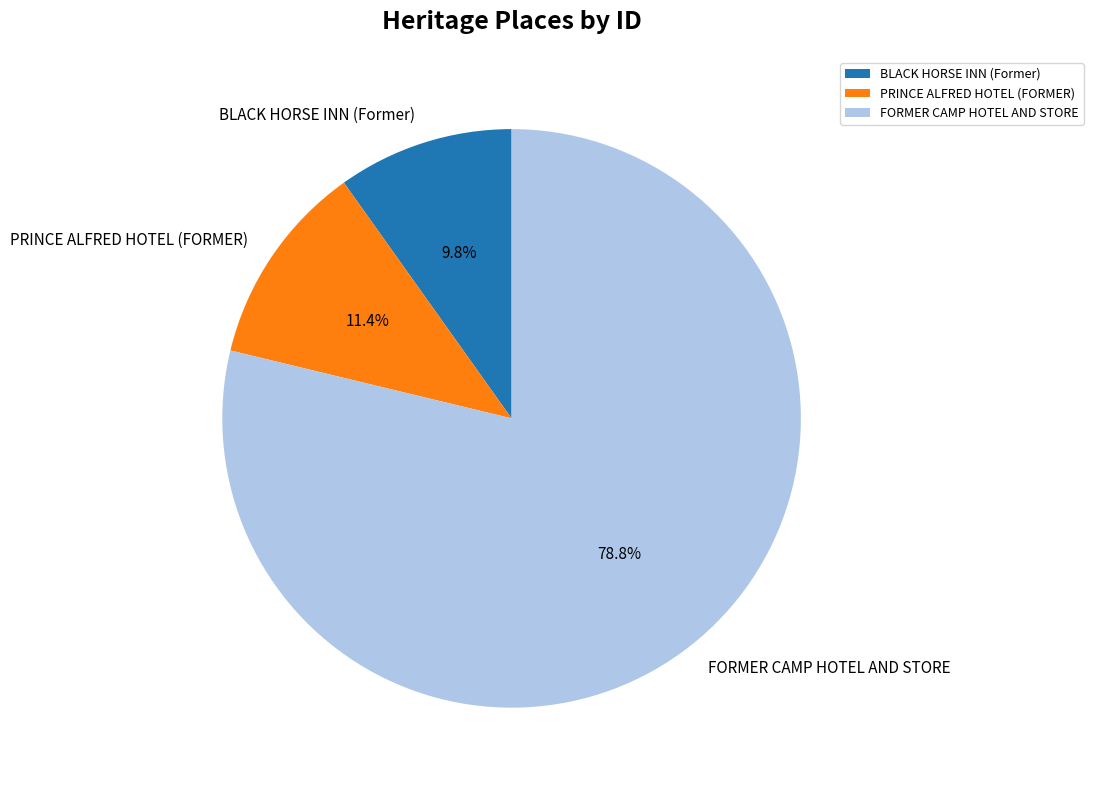

Is there a majority slice in this chart?

Yes